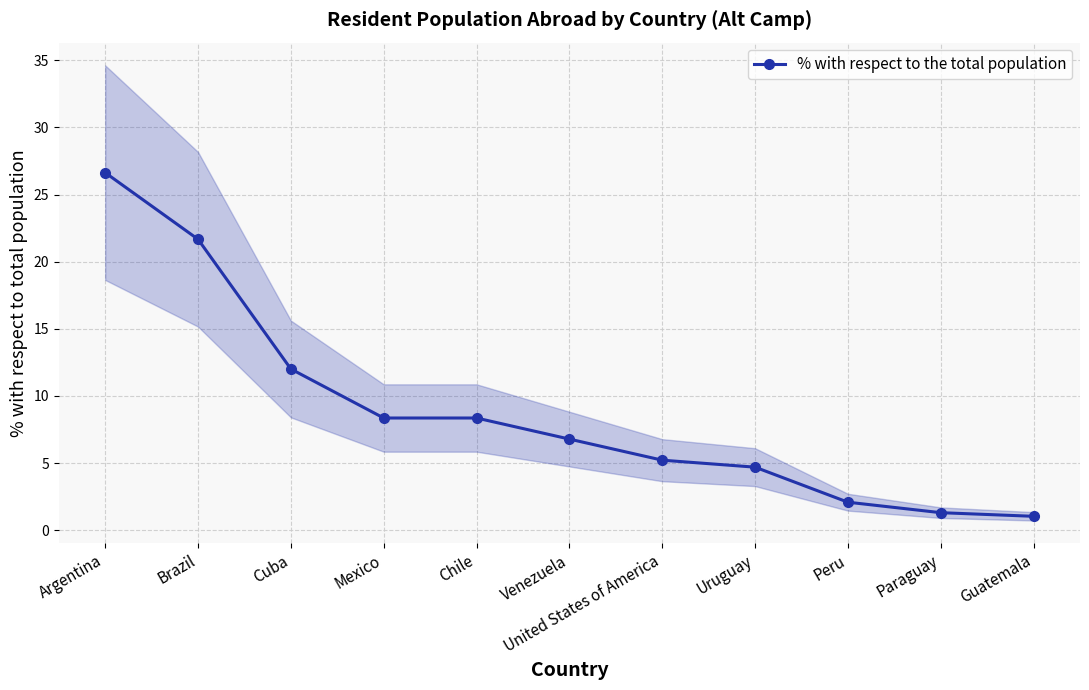

Which label corresponds to the largest value in the chart?

Argentina